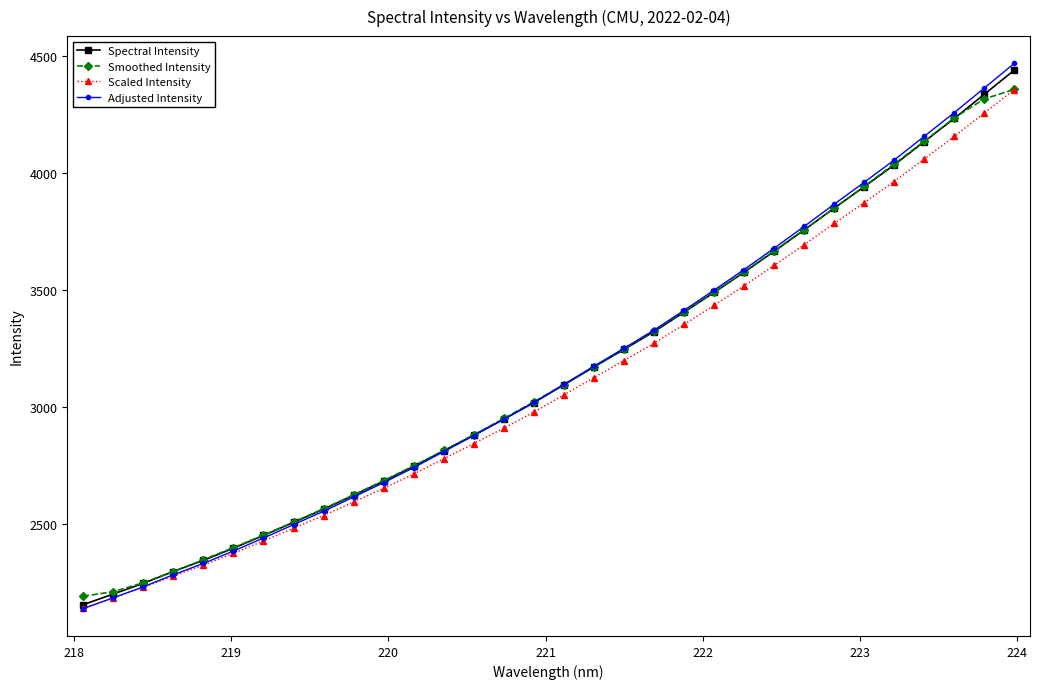

True or false: Smoothed Intensity has more than 2 interior local peaks.

False